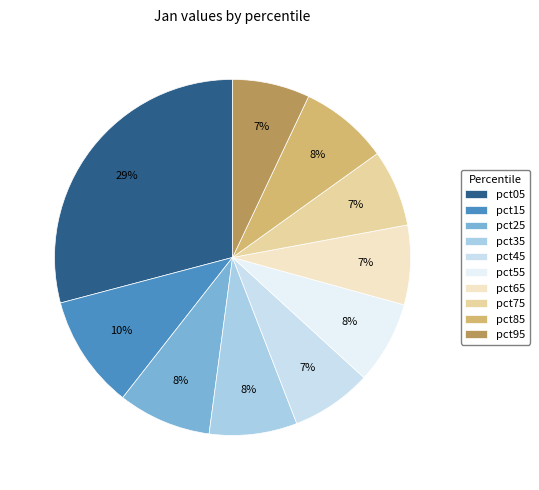

Does pct95 account for over 50% of the chart?

No